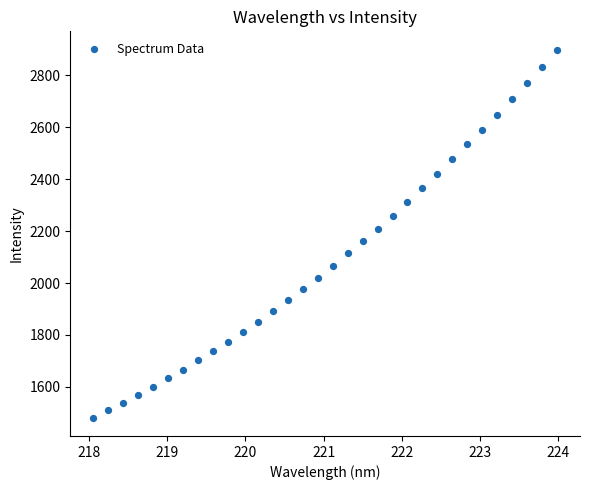

What is the range of X values (max minus min)?

5.9